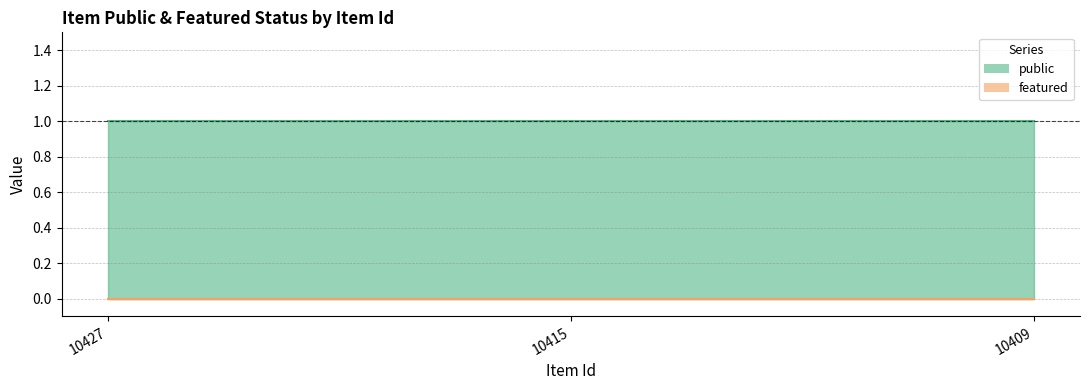

Reading left to right, what are all the values shown in this chart?

public: 10427=1	10415=1	10409=1
featured: 10427=0	10415=0	10409=0